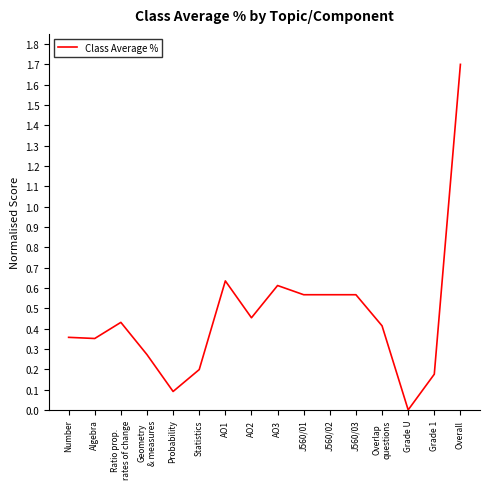

How many categories are shown in the chart?

16